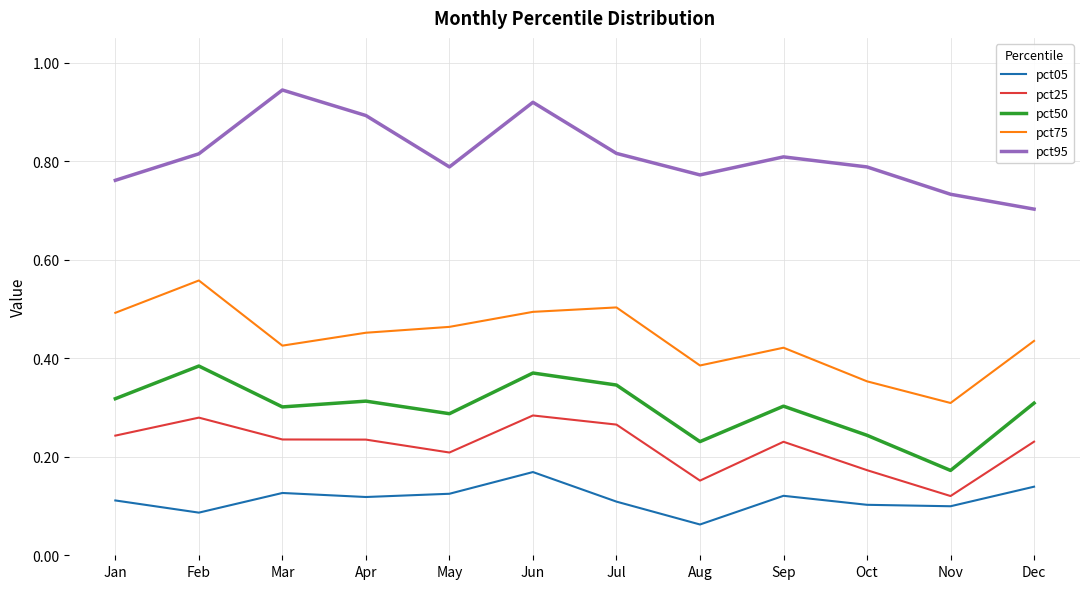

True or false: pct05 and pct95 cross at least once.

False